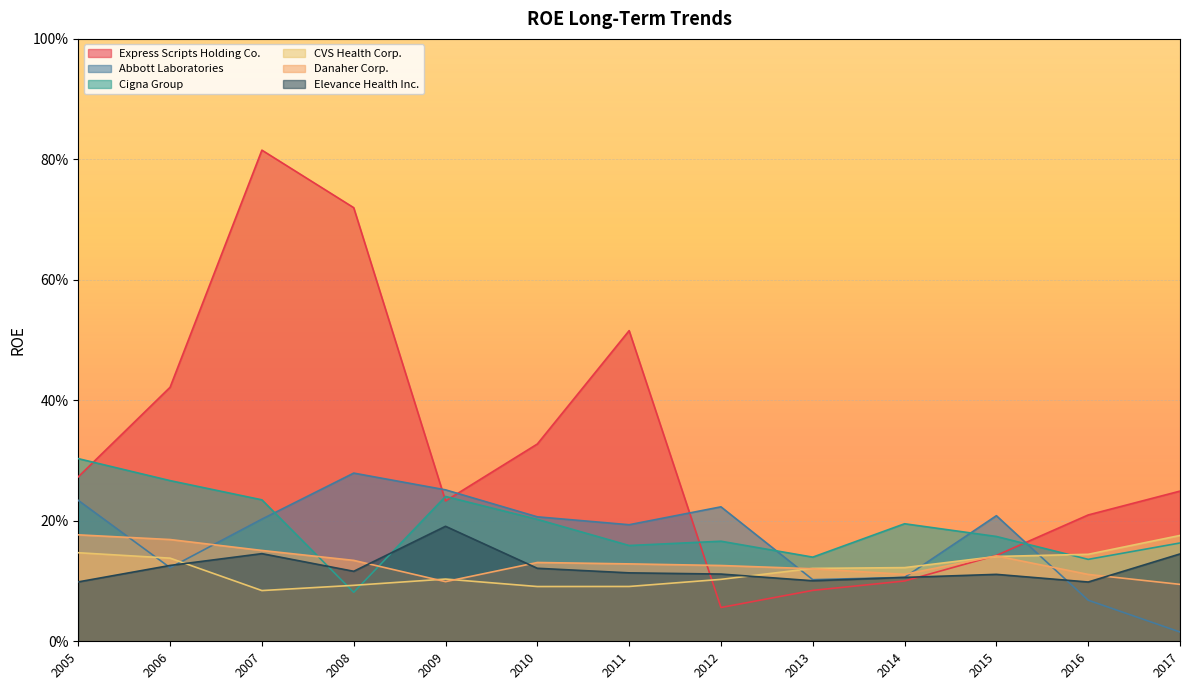

True or false: Abbott Laboratories and Danaher Corp. intersect in this chart.

True